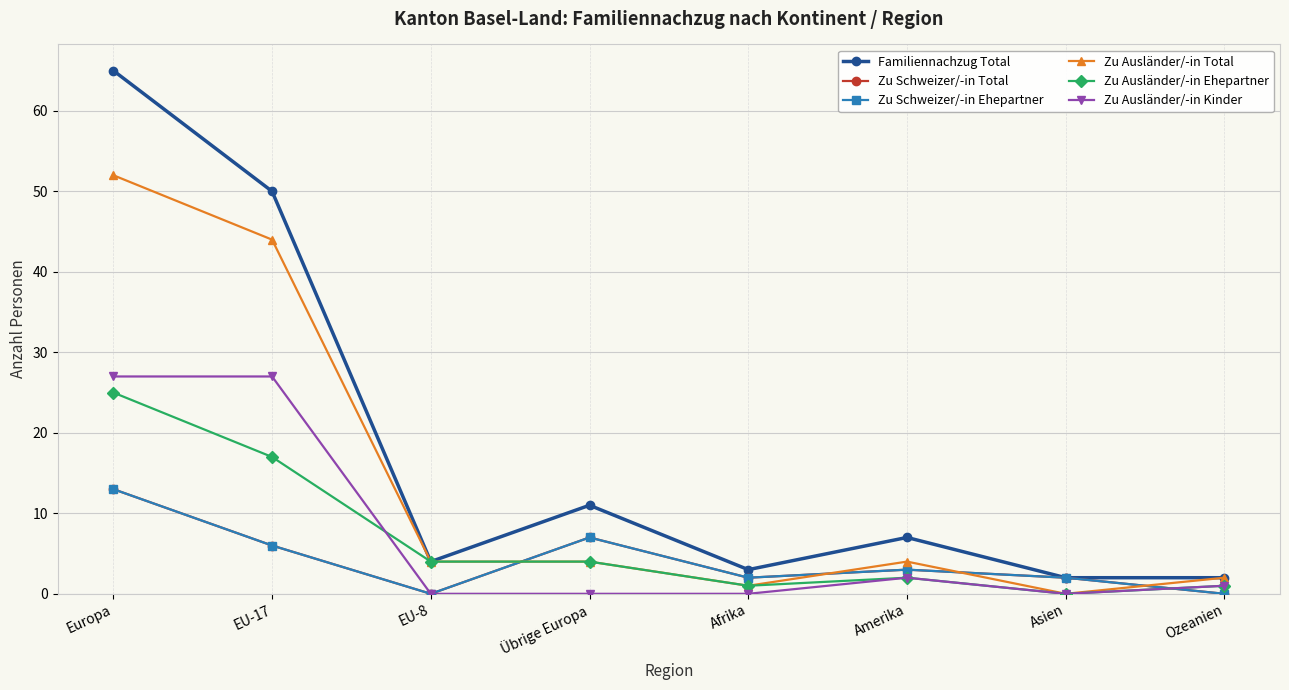

Reading right to left, transcribe all the data shown in this chart.

Familiennachzug Total: 2	2	7	3	11	4	50	65
Zu Schweizer/-in Total: 0	2	3	2	7	0	6	13
Zu Schweizer/-in Ehepartner: 0	2	3	2	7	0	6	13
Zu Ausländer/-in Total: 2	0	4	1	4	4	44	52
Zu Ausländer/-in Ehepartner: 1	0	2	1	4	4	17	25
Zu Ausländer/-in Kinder: 1	0	2	0	0	0	27	27